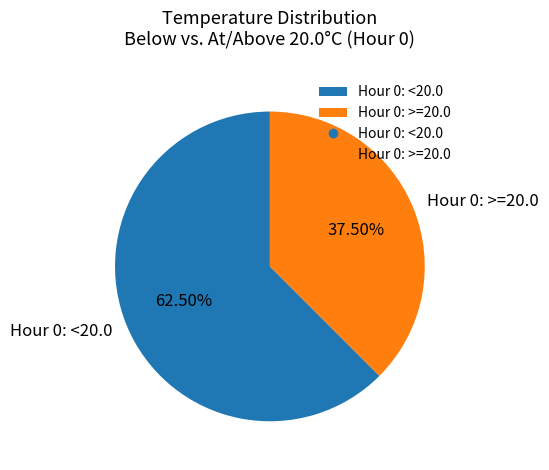

To the nearest percent, what is the average slice percentage?

50%